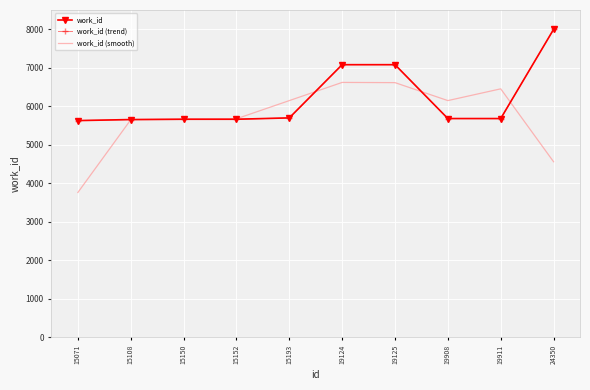

What is the sum of the work_id (trend) values at 24350 and 15108?

13651.0